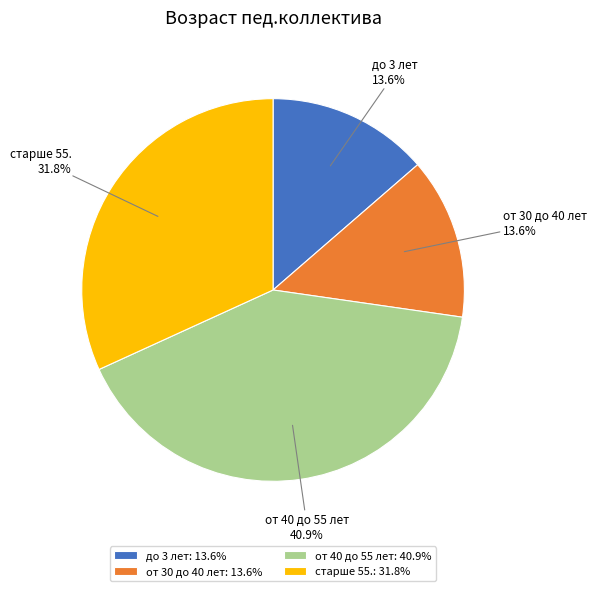

Which category has the biggest portion of the pie?

от 40 до 55 лет